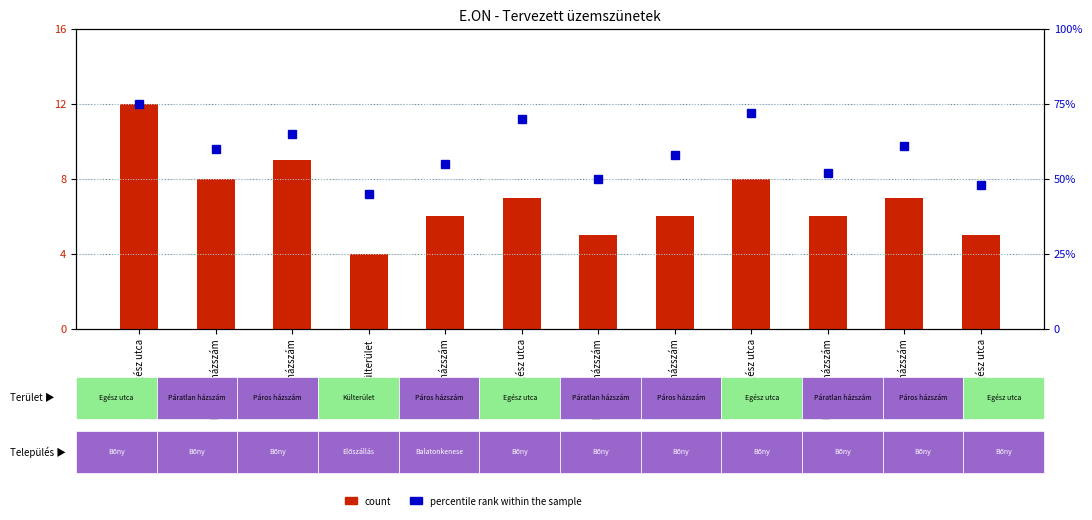

Reading left to right, extract all data points from this chart.

count: Egész utca=12	Páratlan házszám=8	Páros házszám=9	Külterület=4	Páros házszám=6	Egész utca=7	Páratlan házszám=5	Páros házszám=6	Egész utca=8	Páratlan házszám=6	Páros házszám=7	Egész utca=5
percentile rank within the sample: Egész utca=75	Páratlan házszám=60	Páros házszám=65	Külterület=45	Páros házszám=55	Egész utca=70	Páratlan házszám=50	Páros házszám=58	Egész utca=72	Páratlan házszám=52	Páros házszám=61	Egész utca=48